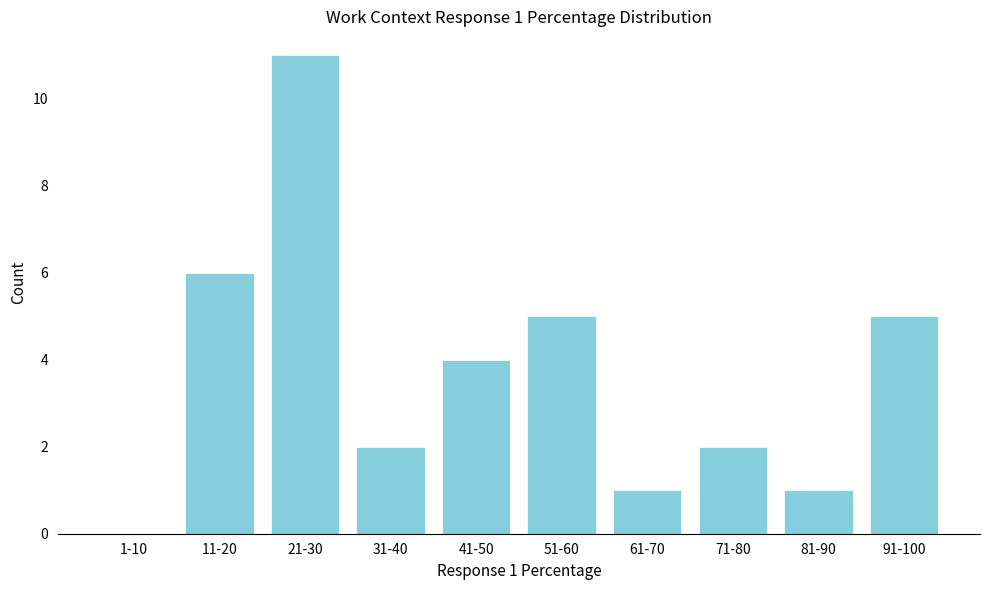

Reading left to right, what are all the values shown in this chart?

1-10=0	11-20=6	21-30=11	31-40=2	41-50=4	51-60=5	61-70=1	71-80=2	81-90=1	91-100=5